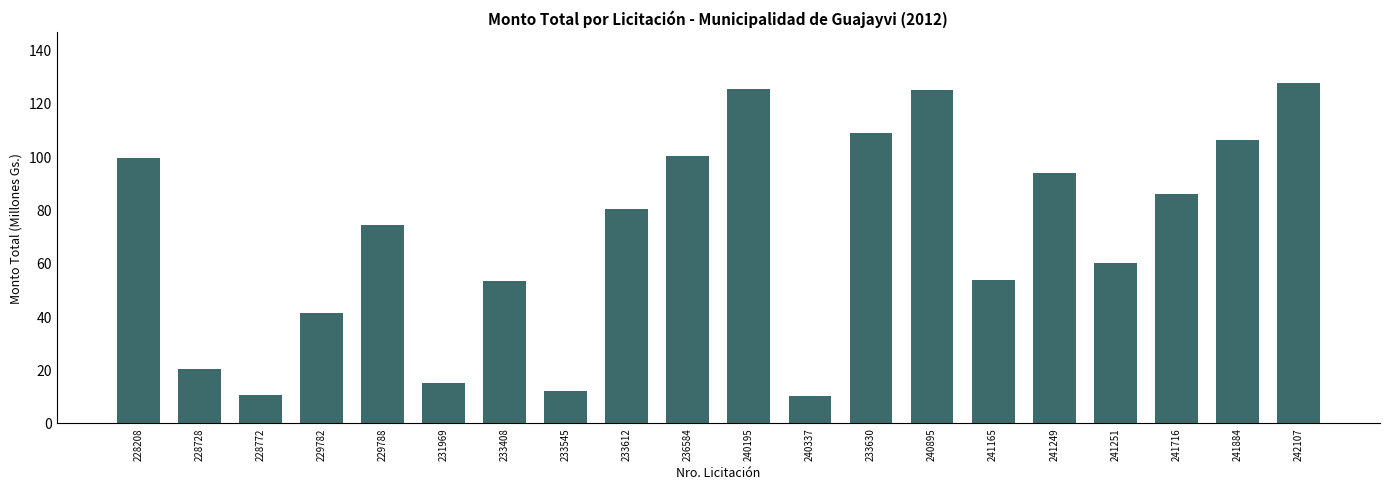

Between 233408 and 229782, which is larger?

233408